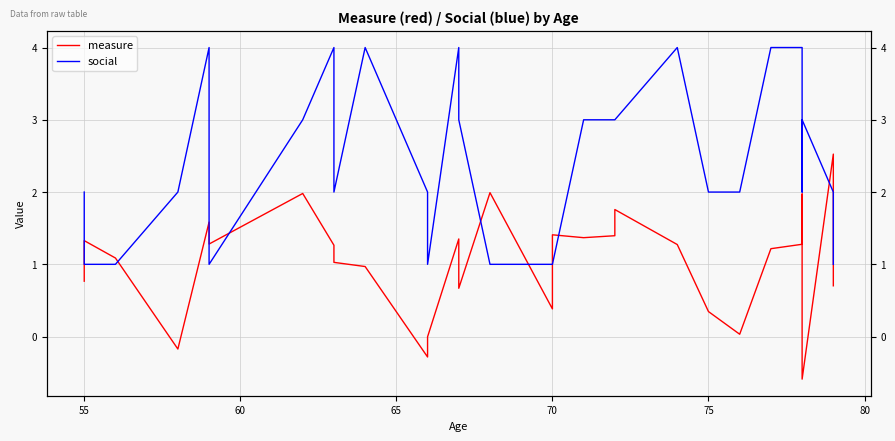

What is the average value of the social series?

2.4